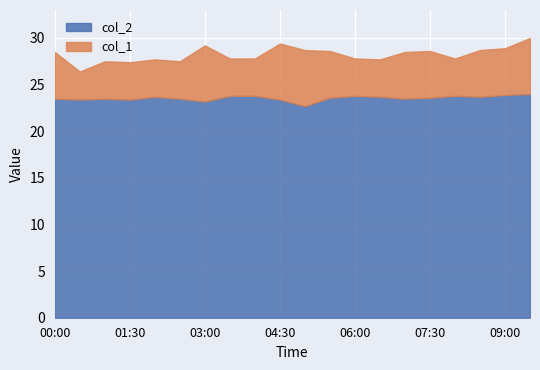

Does the chart display data point markers on the line(s)?

No